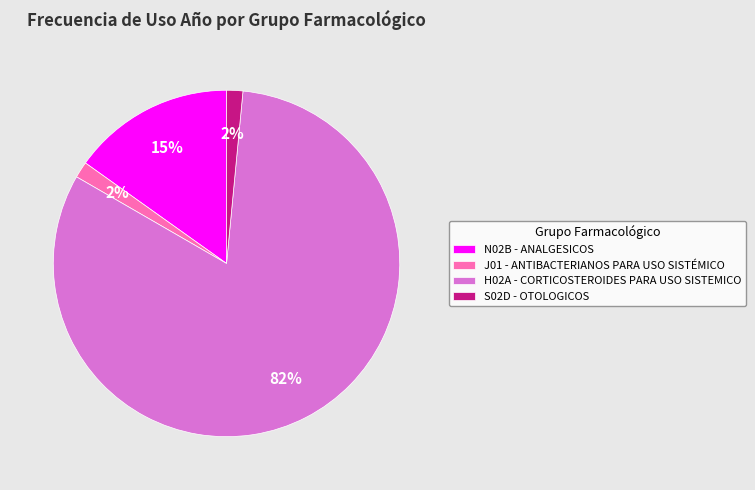

To the nearest percent, what is the combined percentage of H02A and S02D?

83%